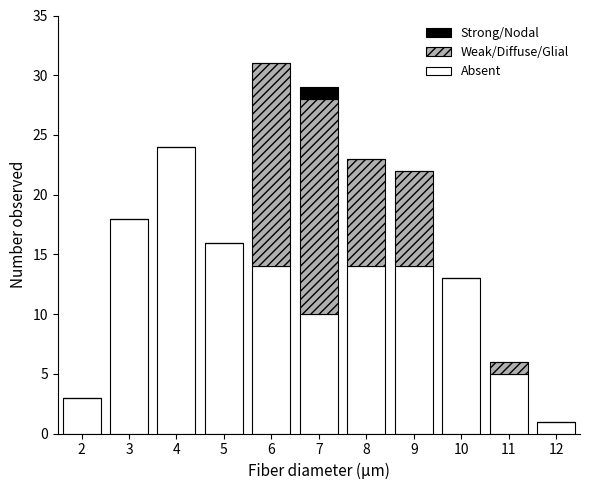

True or false: Absent has a value of 24 at 4.

True